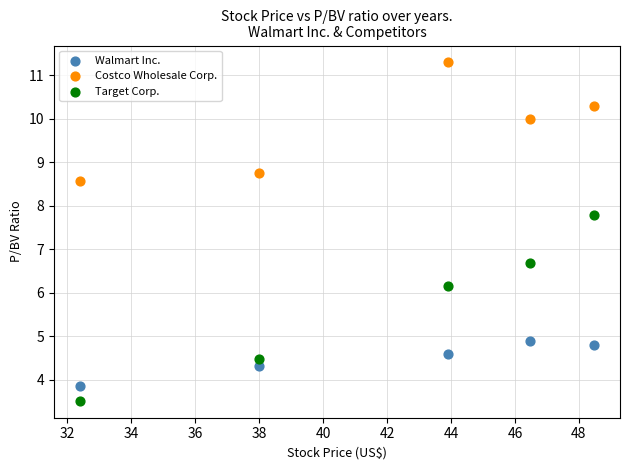

In the Costco Wholesale Corp. series, what Y value is closest to 9?

8.8